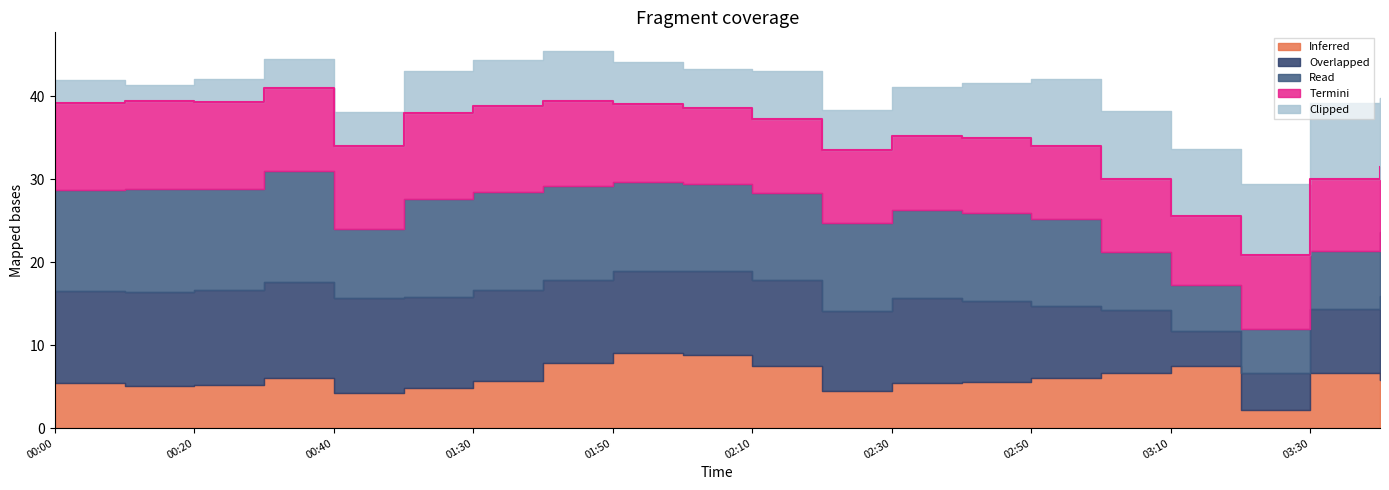

True or false: 8.103 has more than 1 interior local peaks.

True